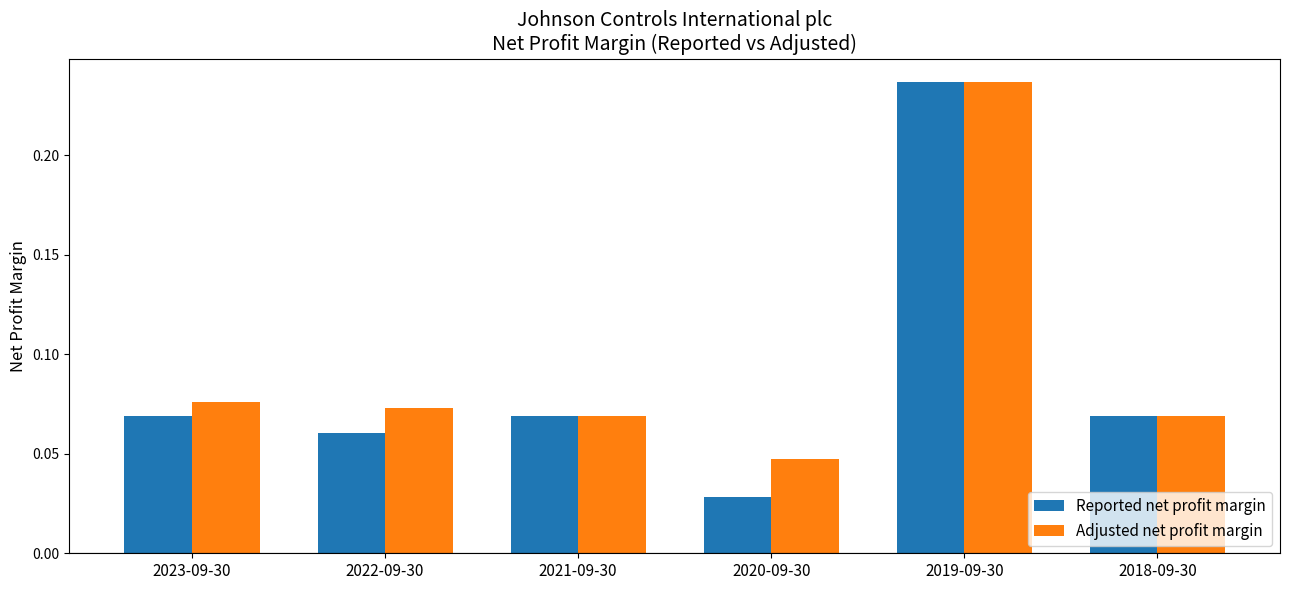

Is it true that Reported net profit margin equals 0.1 at 2023-09-30?

False